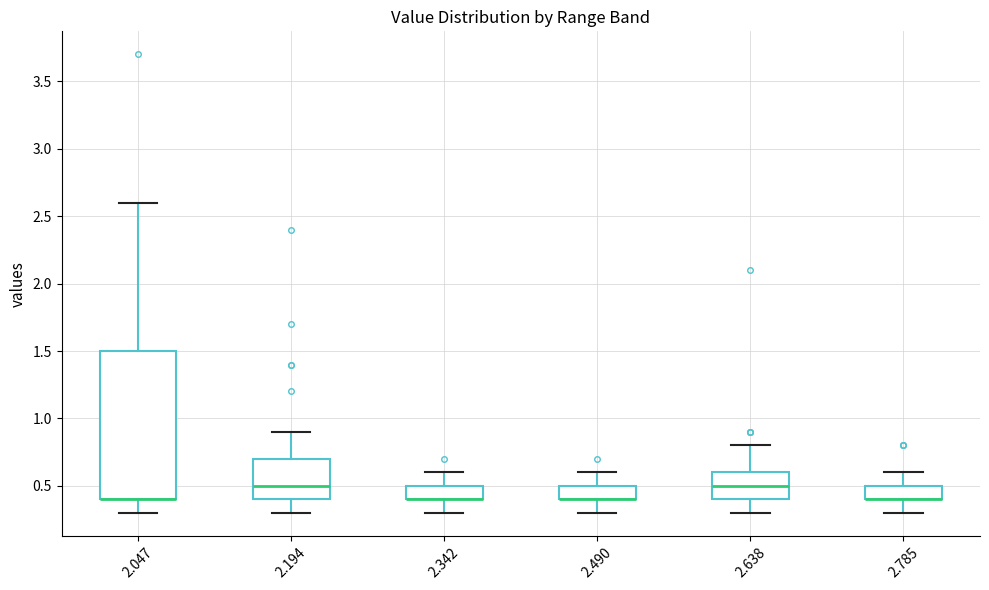

Reading left to right, read every box against the y-axis: the position of its median line, the range the box covers, and the ends of its whiskers. The values are not printed on the chart, so give them approximately, as read against the axis.

2.047: median 0.4 (drawn on the box's lower edge), box 0.4 to 1.5, whiskers 0.3 to 2.6
2.194: median 0.5, box 0.4 to 0.7, whiskers 0.3 to 0.9
2.342: median 0.4 (drawn on the box's lower edge), box 0.4 to 0.5, whiskers 0.3 to 0.6
2.490: median 0.4 (drawn on the box's lower edge), box 0.4 to 0.5, whiskers 0.3 to 0.6
2.638: median 0.5, box 0.4 to 0.6, whiskers 0.3 to 0.8
2.785: median 0.4 (drawn on the box's lower edge), box 0.4 to 0.5, whiskers 0.3 to 0.6